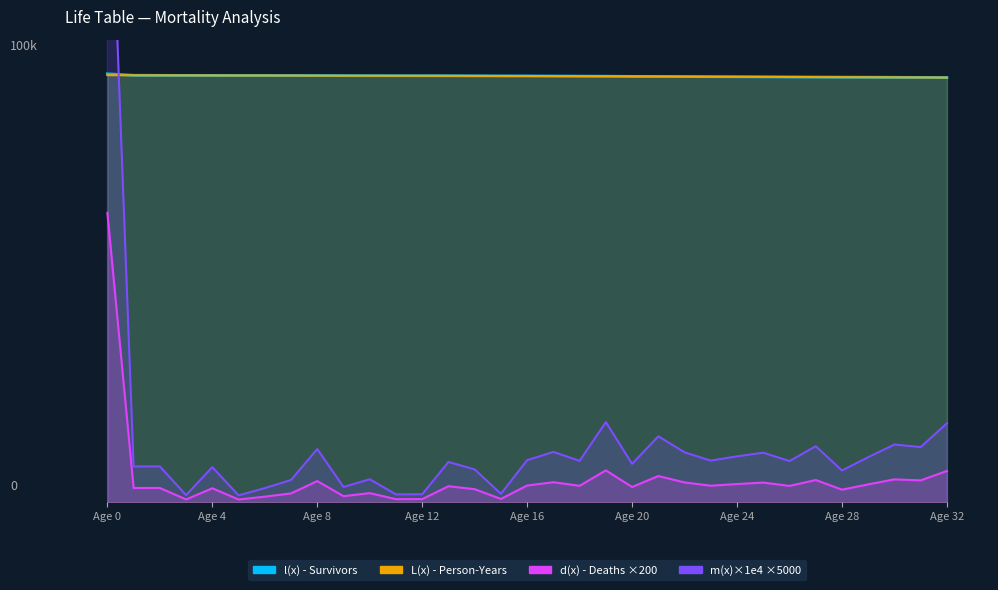

What is the value of the d(x) - Deaths point at the 3rd from the left?

3336.1